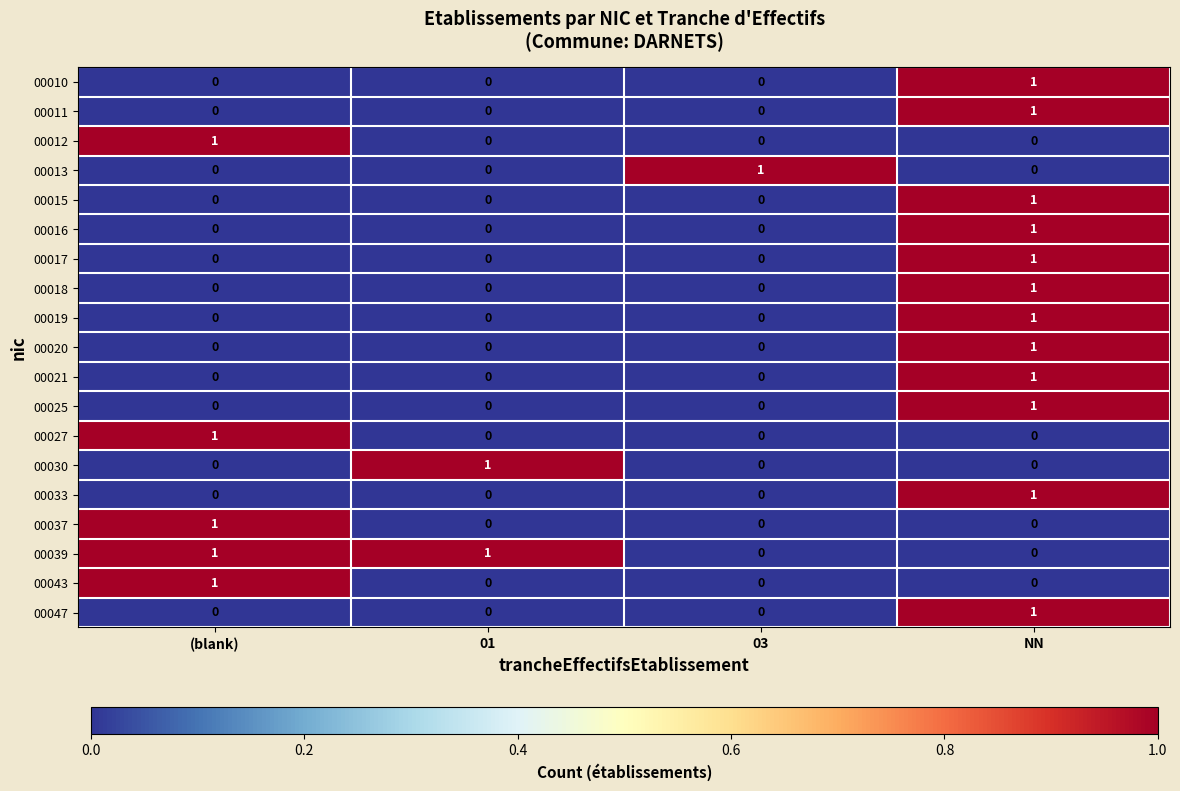

At which label does 00047 reach its peak?

NN